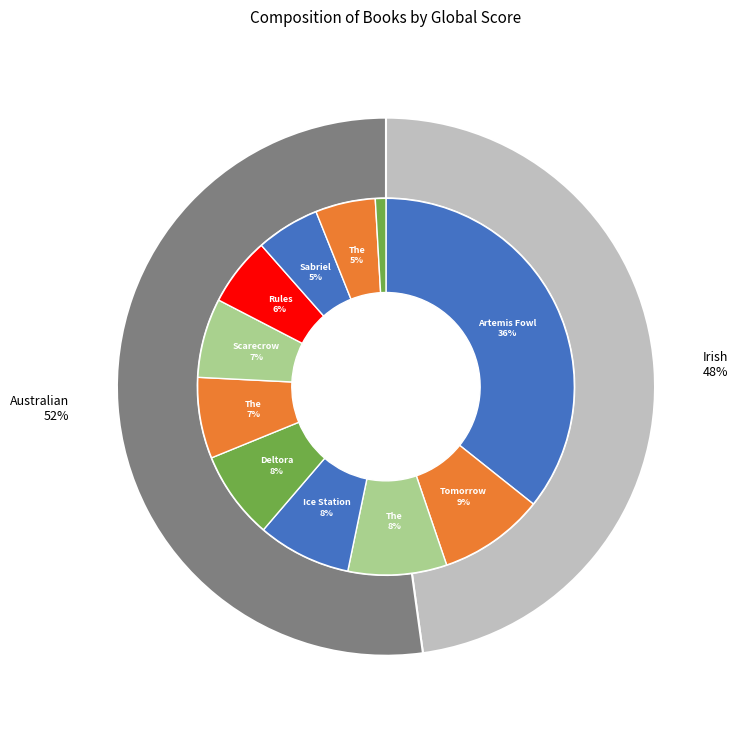

Does Frogkisser account for over 50% of the chart?

No